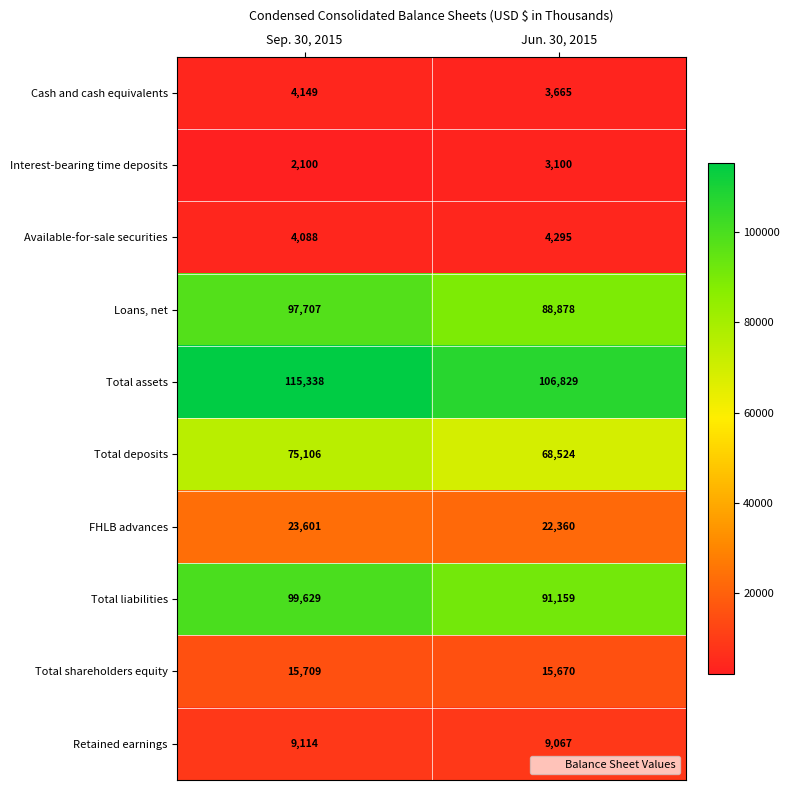

Between Sep. 30, 2015 and Jun. 30, 2015, which series saw the biggest shift?

Loans, net